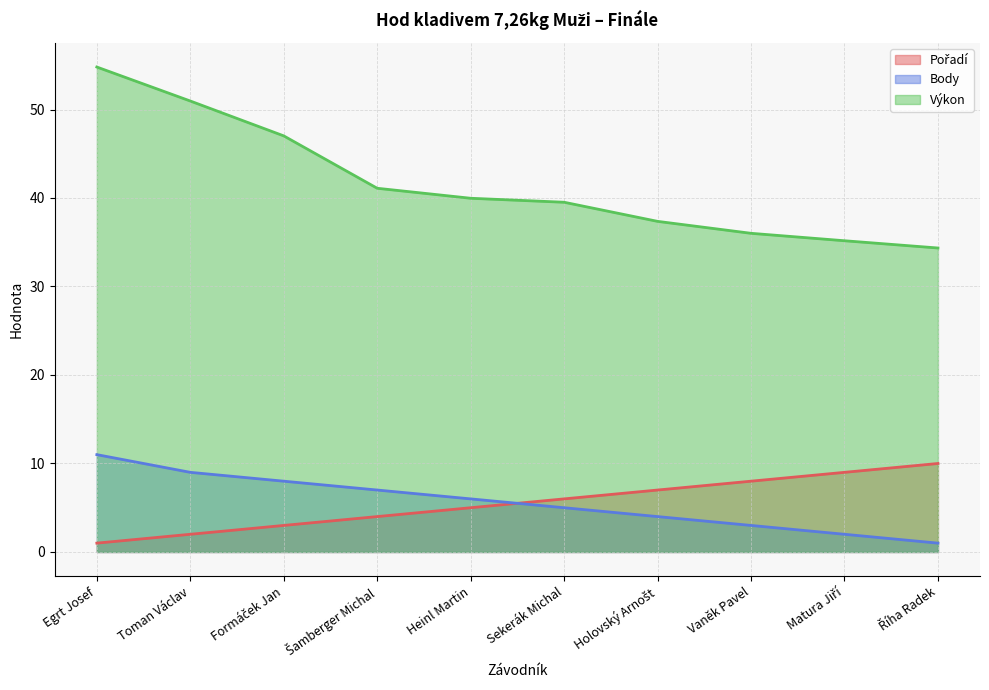

What are all the series names shown in the legend?

Pořadí, Body, Výkon